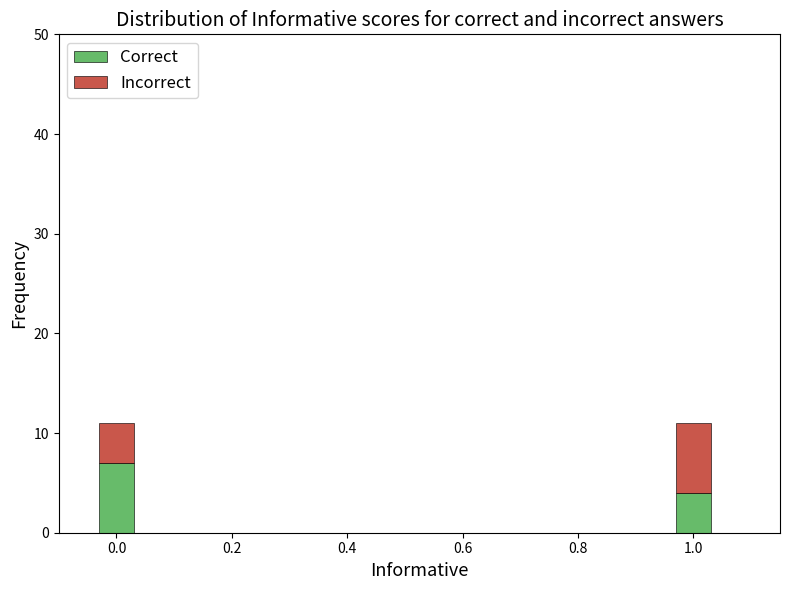

Are the bars horizontal?

No